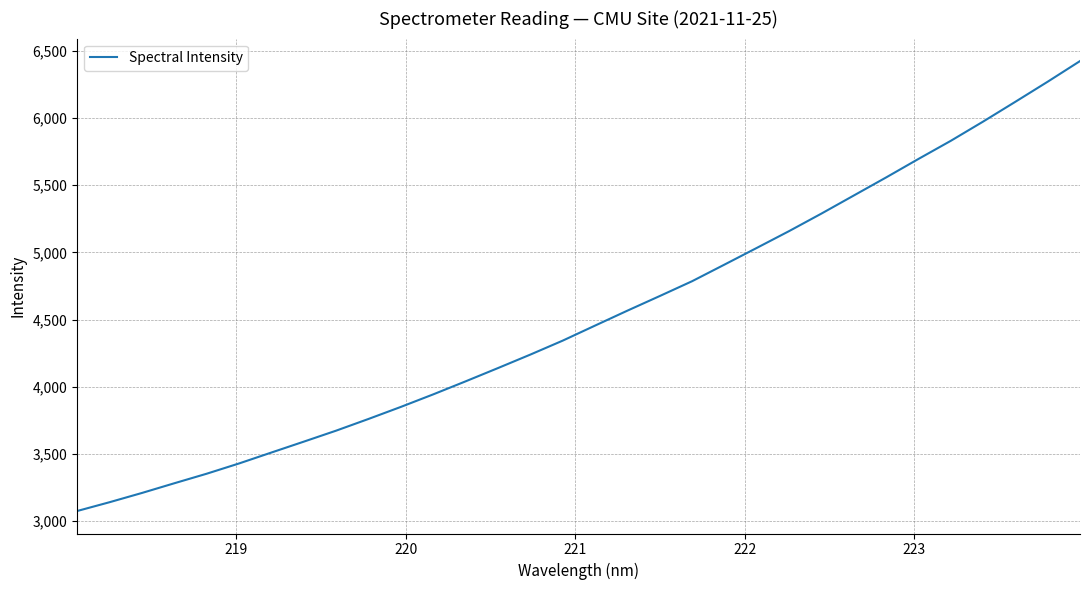

What is the maximum value shown in the chart?

6423.9